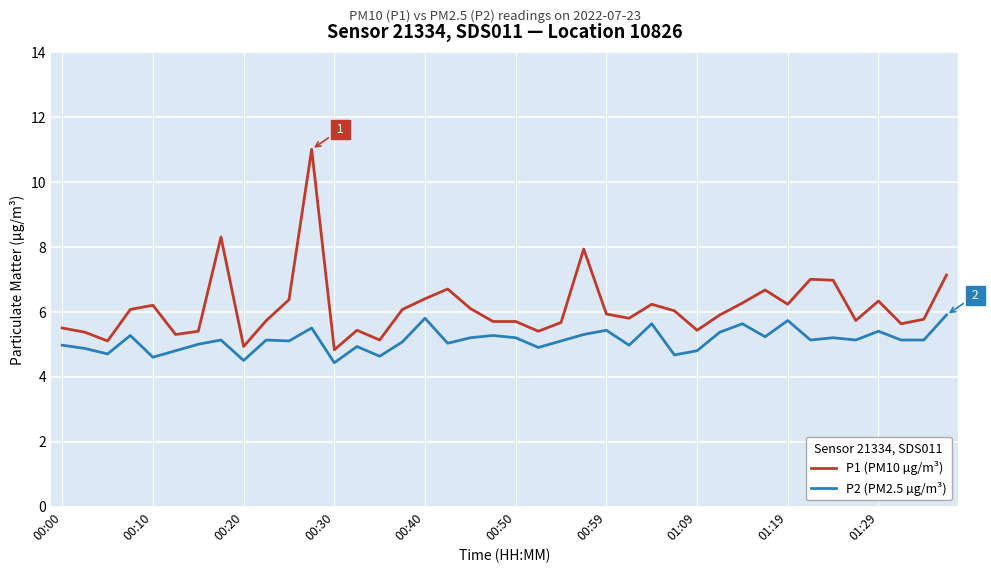

What is the difference between the maximum and minimum values in the P1 (PM10 µg/m³) series?

6.2